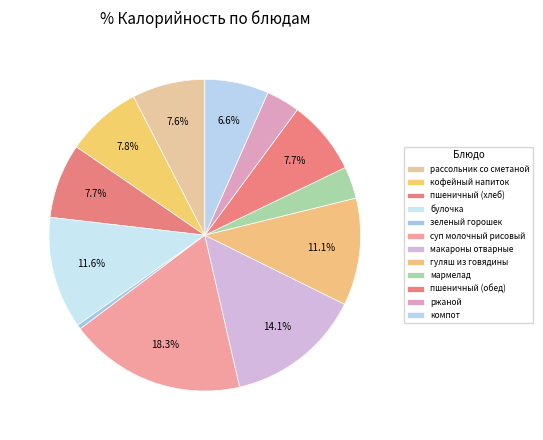

Which slice is the largest?

суп молочный рисовый